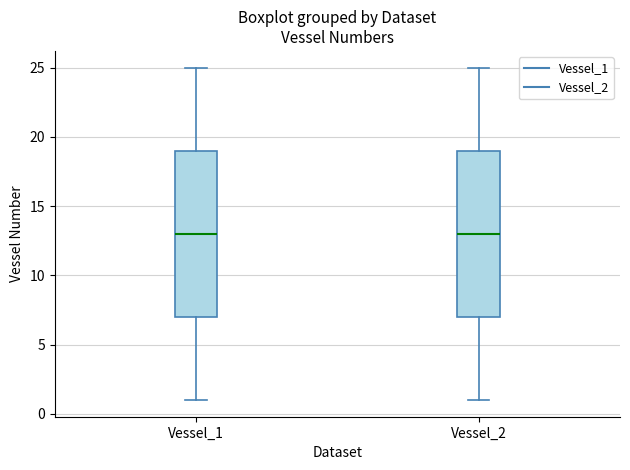

Reading left to right, transcribe this box plot: for each box, give where its median line is, the range the box spans, and where its two whiskers end, as read against the y-axis. The values are not printed on the chart, so give them approximately, as read against the axis.

Vessel_1: median 13, box 7 to 19, whiskers 1 to 25
Vessel_2: median 13, box 7 to 19, whiskers 1 to 25